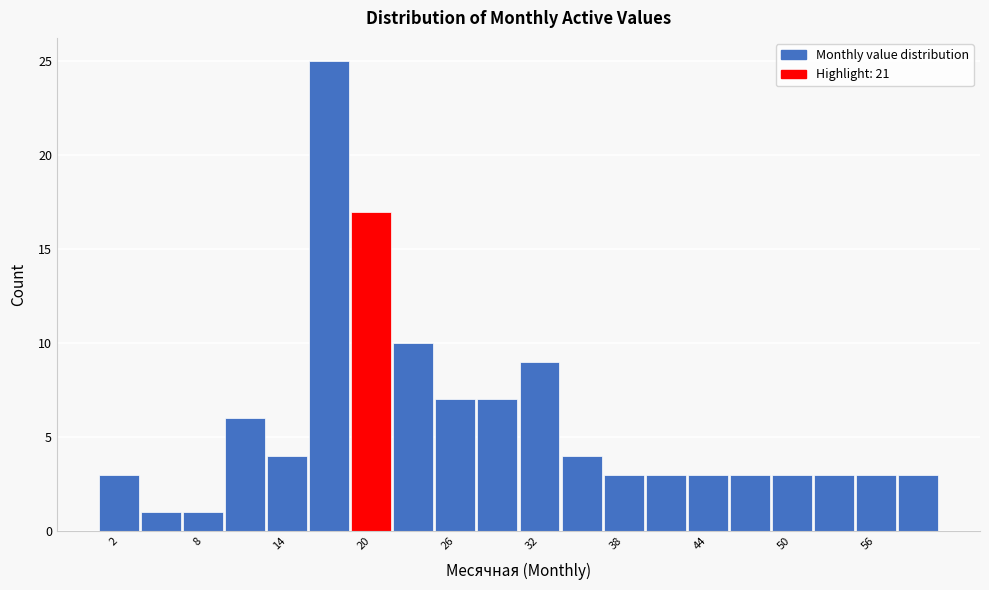

Read against the x-axis, roughly where is the centre of the tallest bar?

17